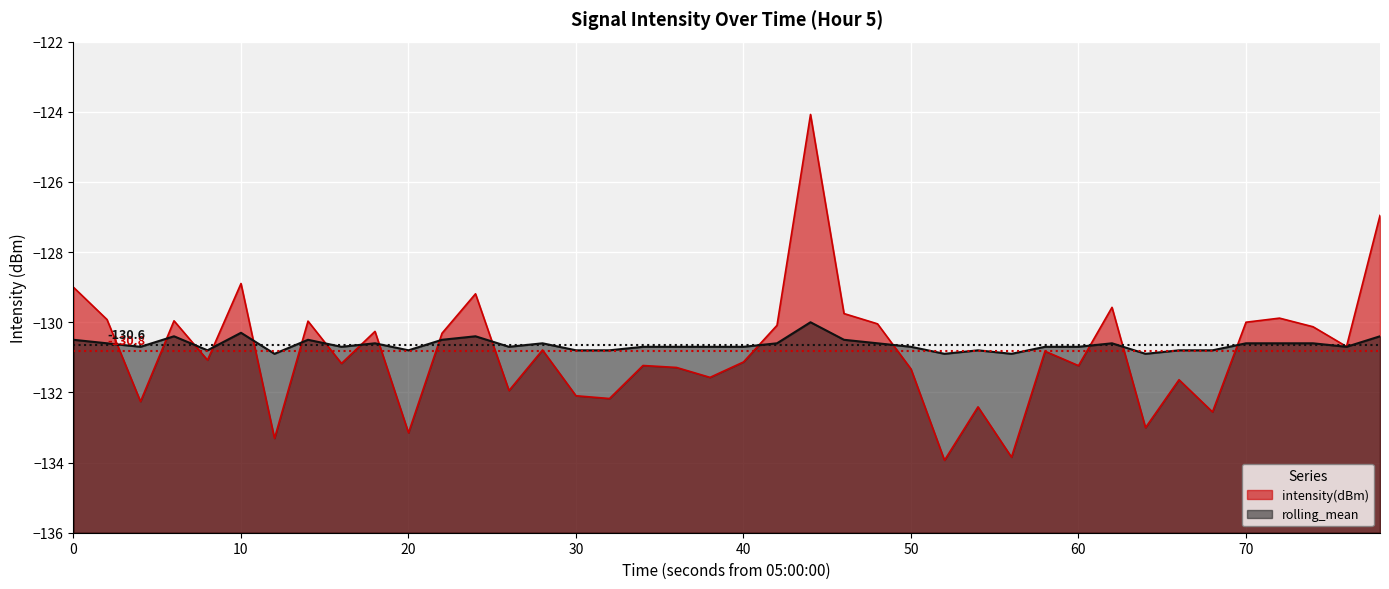

The intensity(dBm) series shows -41.4 at 30. True or false?

False